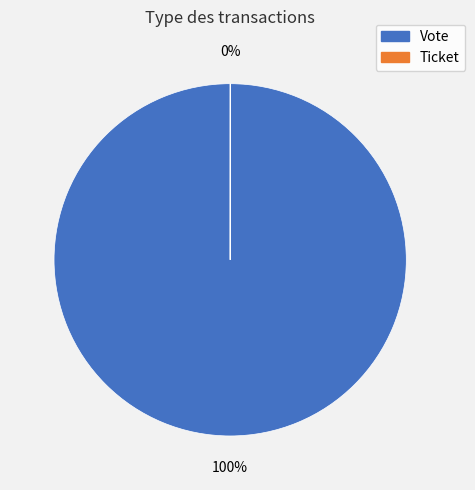

Which slice represents more than half of the pie?

Vote